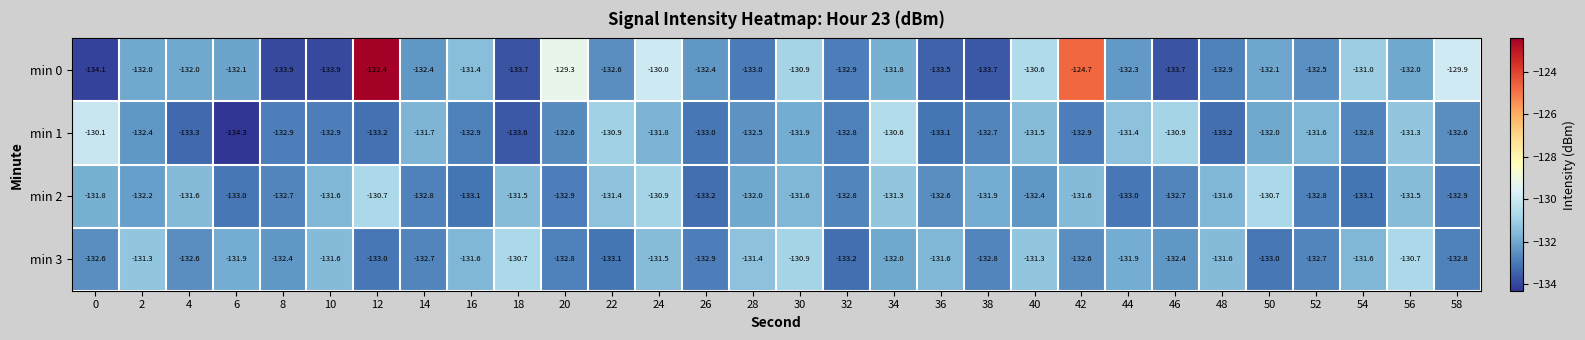

What is the smallest value displayed?

-134.3